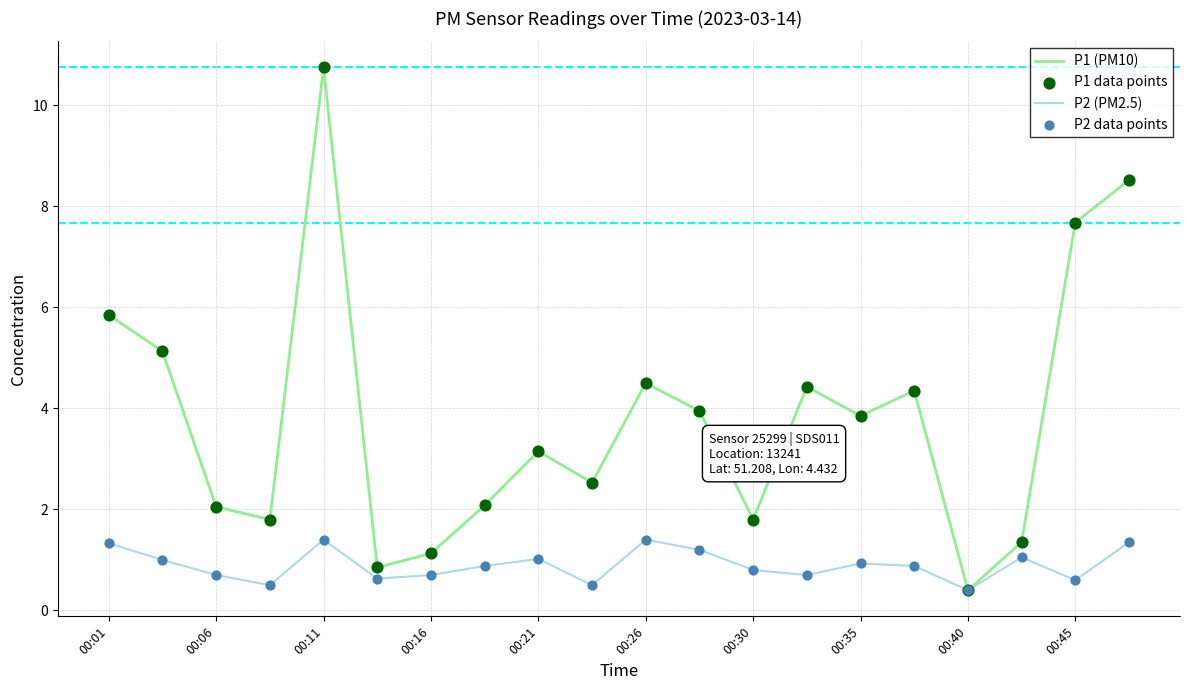

Which series has the largest range (max minus min)?

P1 (PM10)